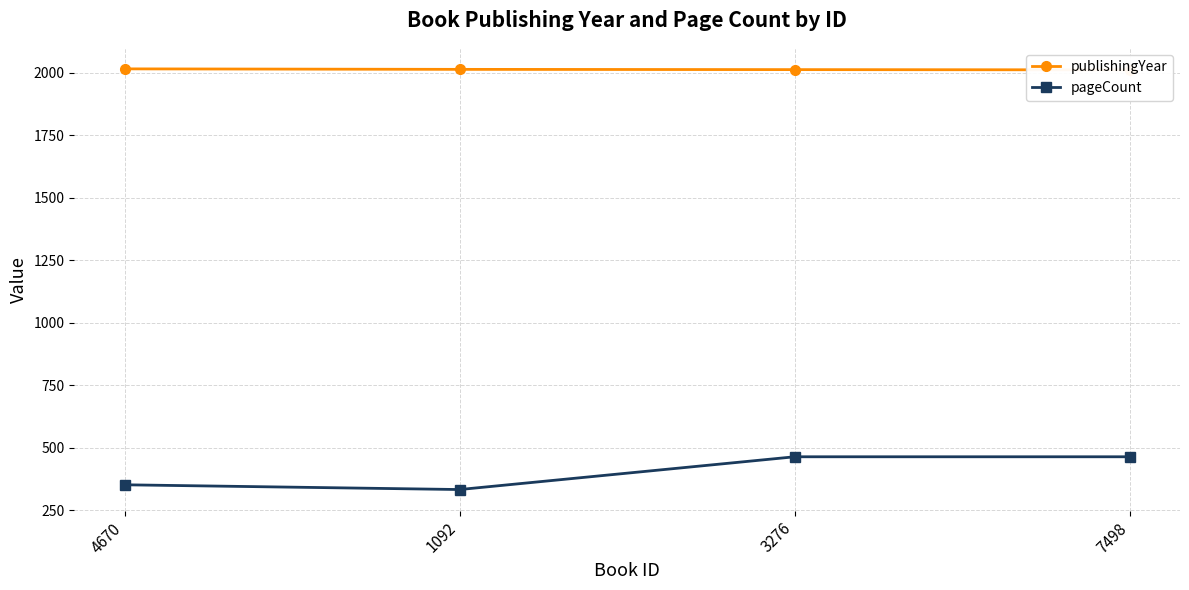

List the labels in order of pageCount value, largest first.

3276, 7498, 4670, 1092